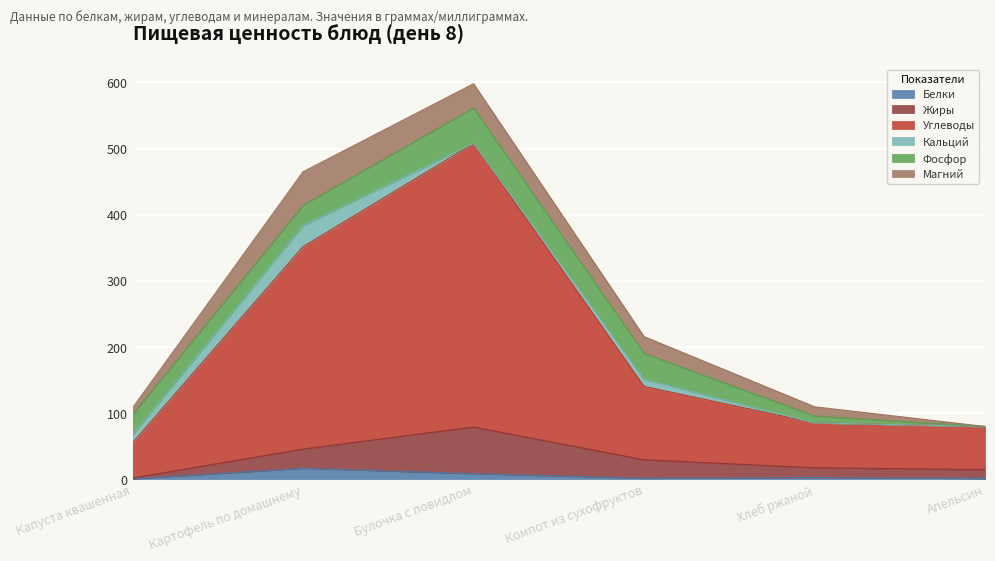

At which category is the sum across all series the highest?

Булочка с повидлом